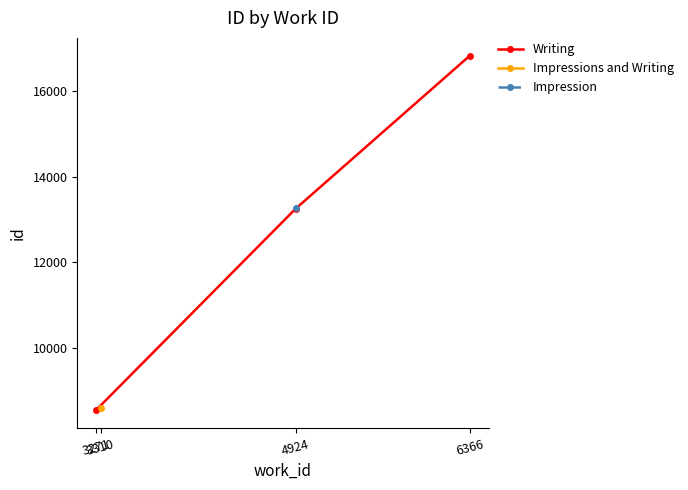

What is the highest value of the Writing series?

16837